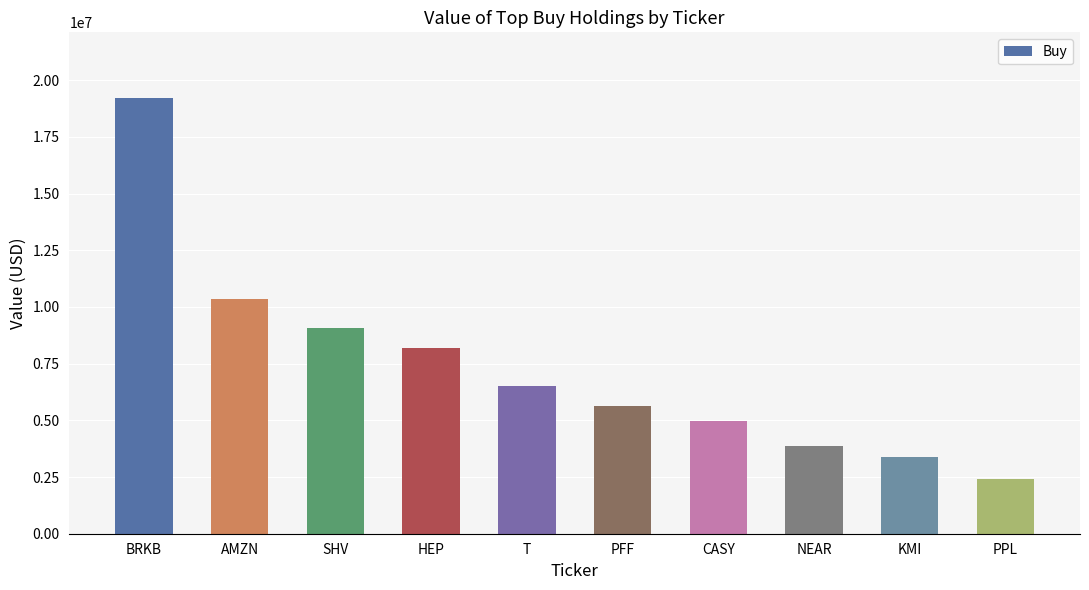

How many values are below 6499000?

5